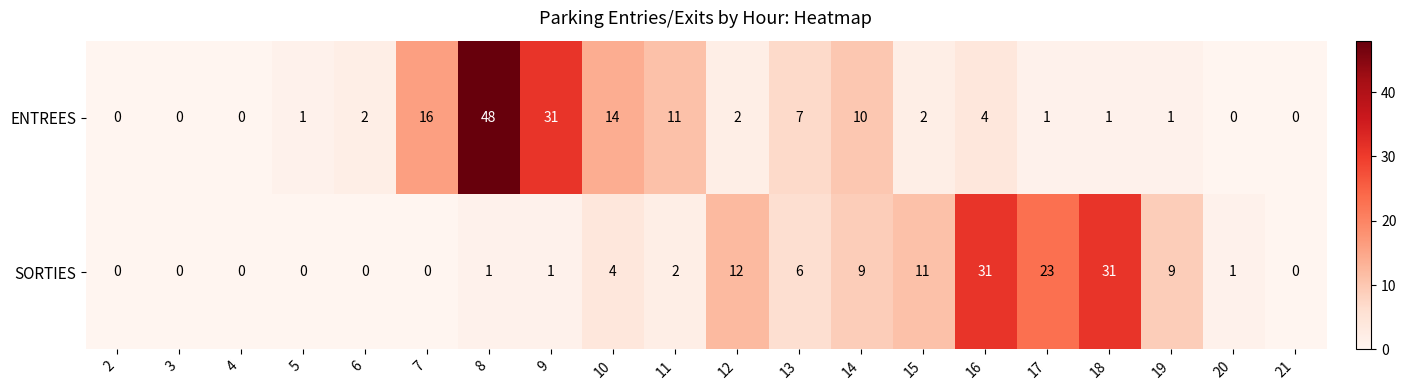

Which series changed the most between 7 and 13?

ENTREES